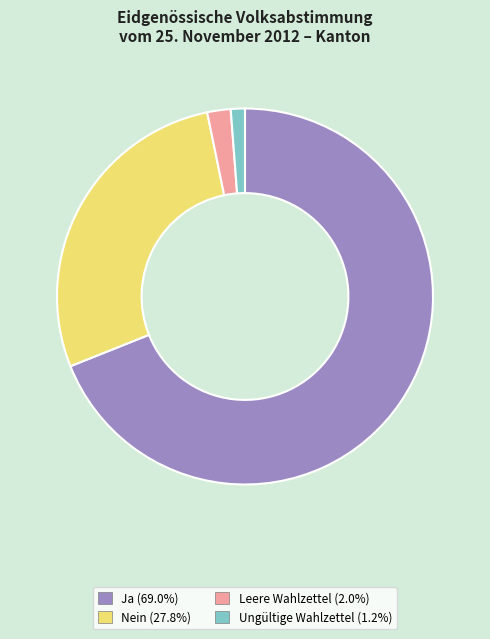

Combined, do Ja and Nein account for over 50%?

Yes